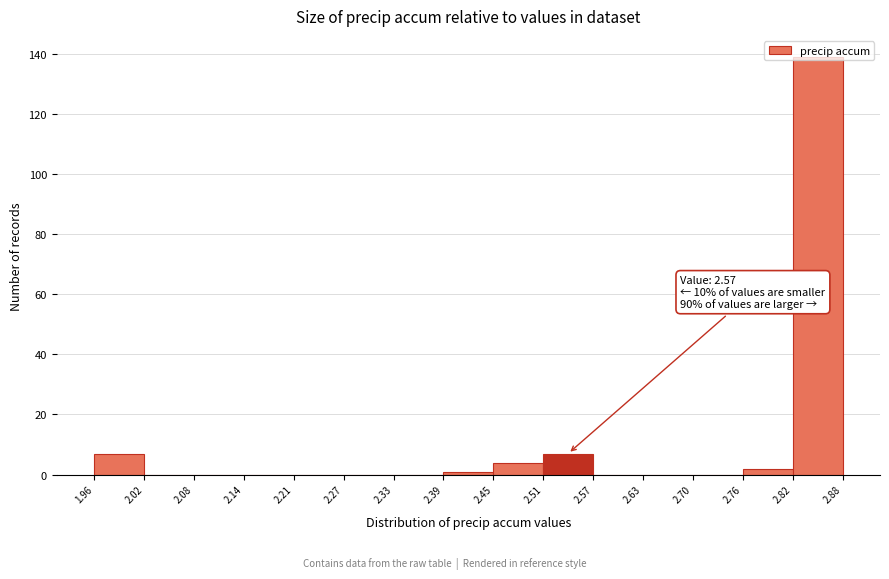

Which range on the x-axis has the tallest bar?

2.82 to 2.88